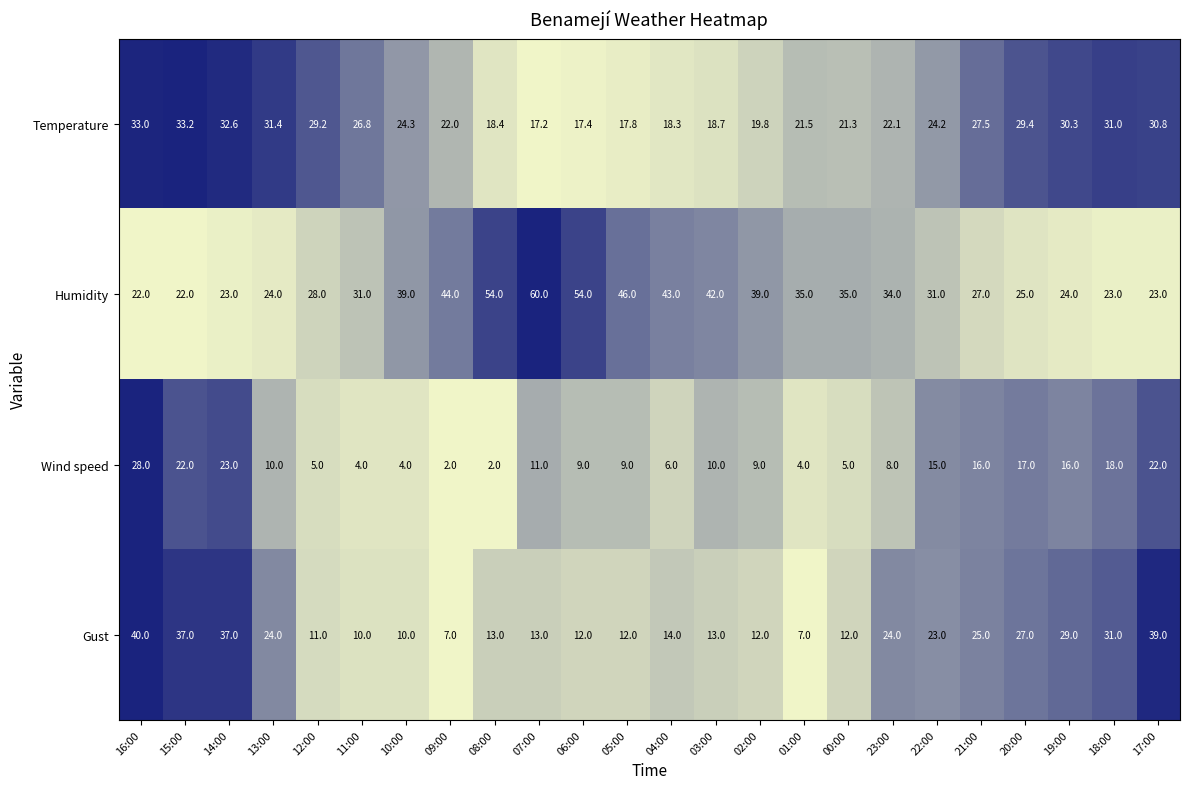

At which label does Gust first exceed 14?

16:00